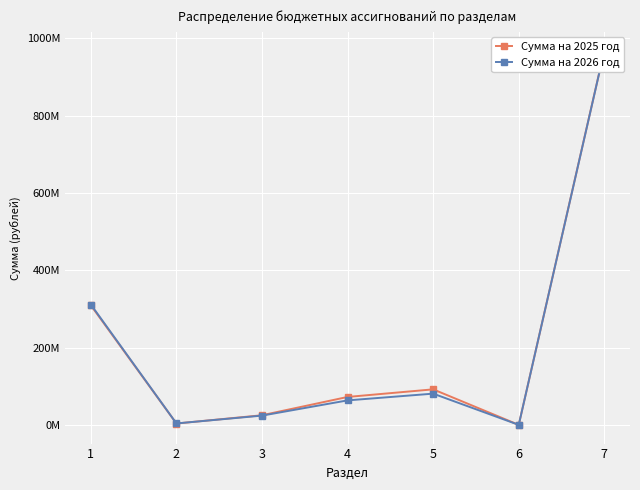

True or false: Сумма на 2025 год has a value of 72382805.5 at 4.

True